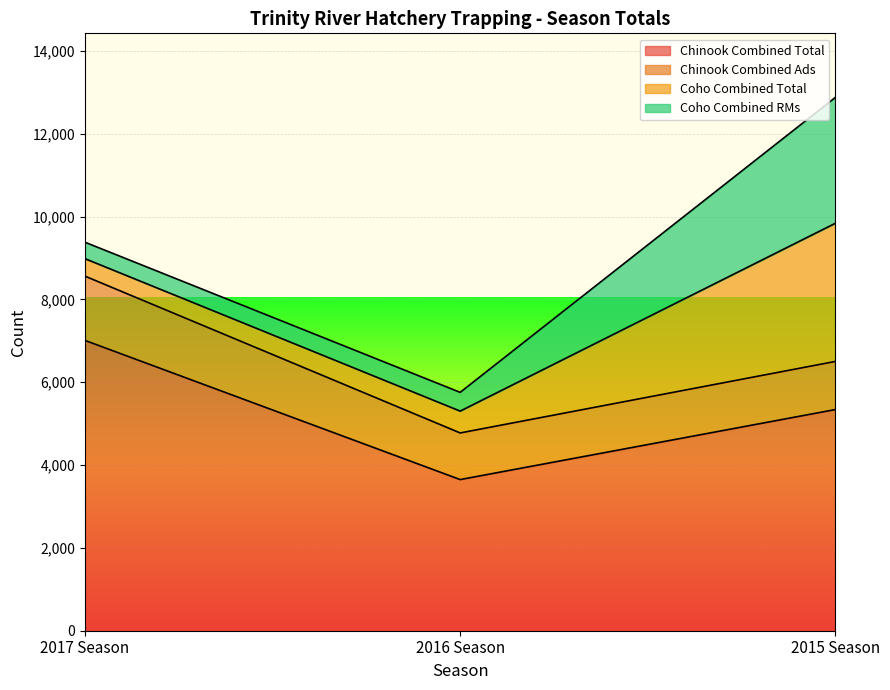

Reading left to right, what are all the values shown in this chart?

Chinook Combined Total: 2017 Season=7011	2016 Season=3650	2015 Season=5341
Chinook Combined Ads: 2017 Season=1552	2016 Season=1126	2015 Season=1162
Coho Combined Total: 2017 Season=422	2016 Season=527	2015 Season=3337
Coho Combined RMs: 2017 Season=397	2016 Season=453	2015 Season=3040